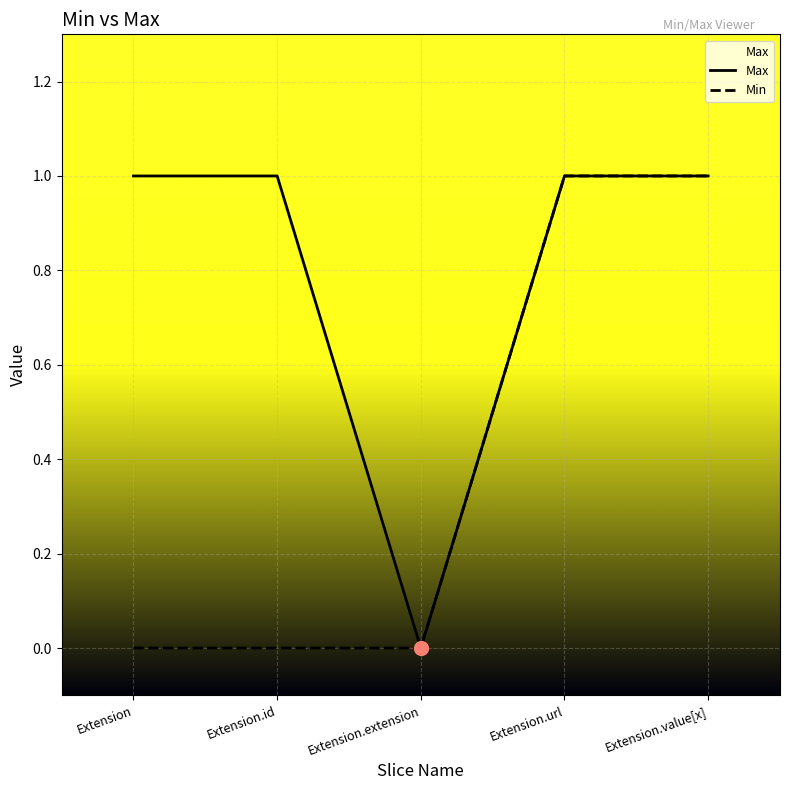

True or false: Min and Max cross at least once.

False